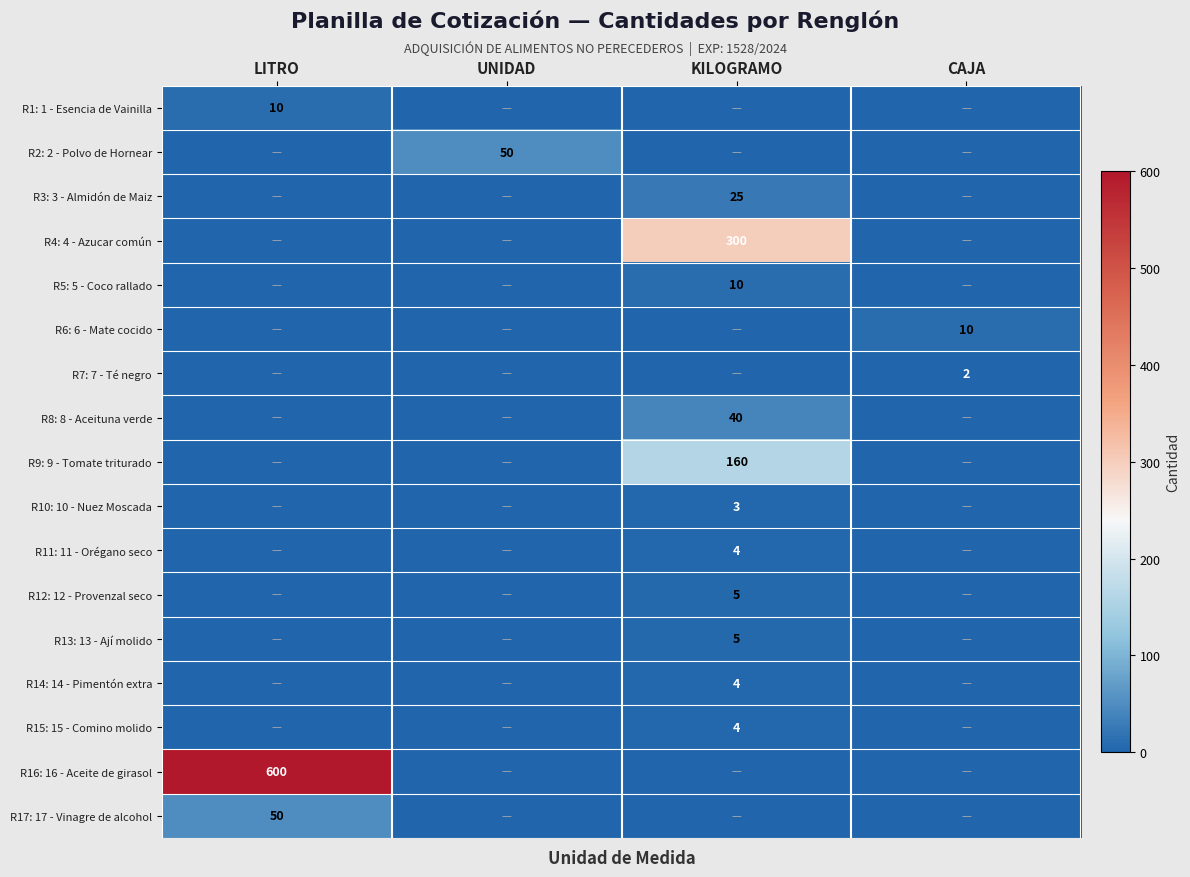

The value of R8: 8 - Aceituna verde at KILOGRAMO is 40. True or false?

True